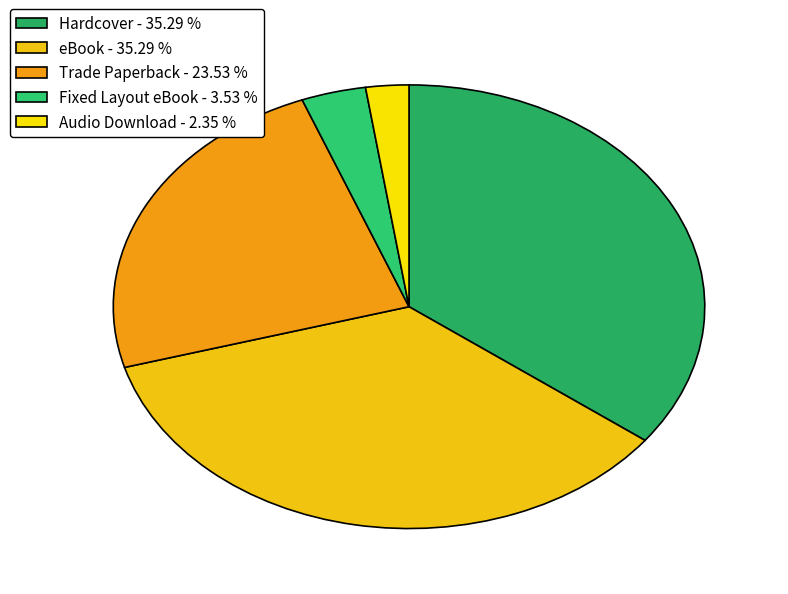

What is the ratio of the value at Trade Paperback to the value at Hardcover?

0.7